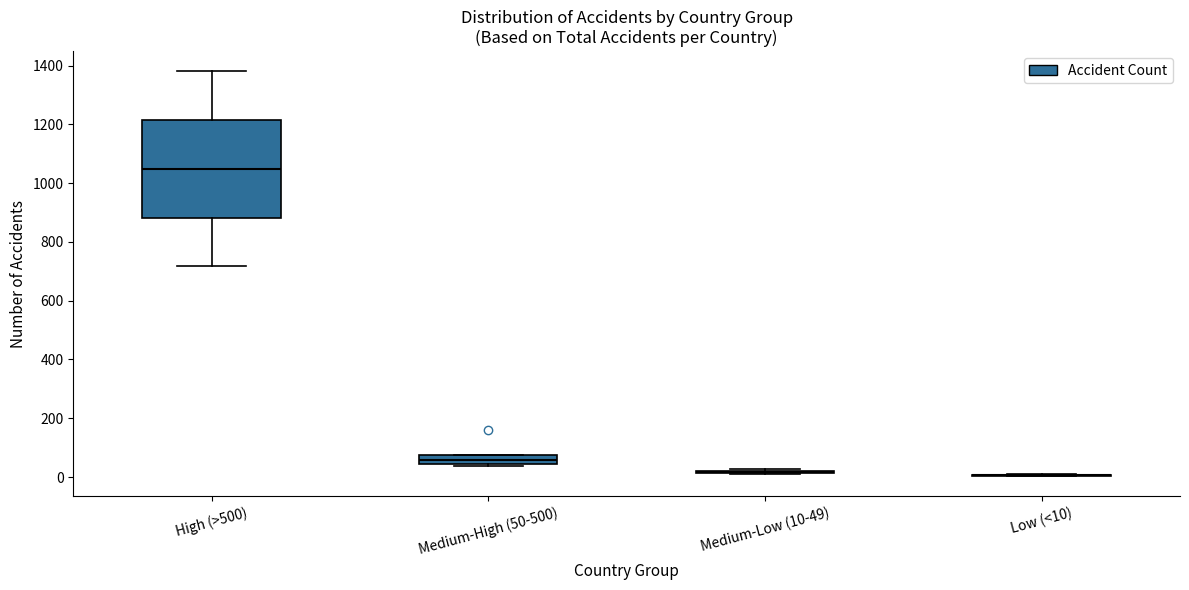

Which box is the tallest, from its lower edge to its upper edge?

High (>500)